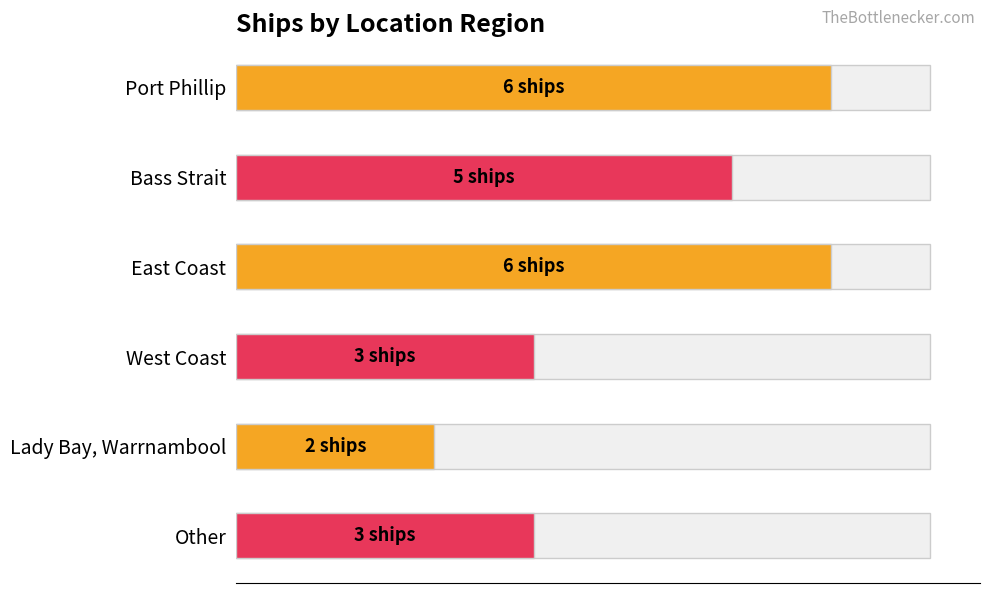

What is the maximum value shown in the chart?

6